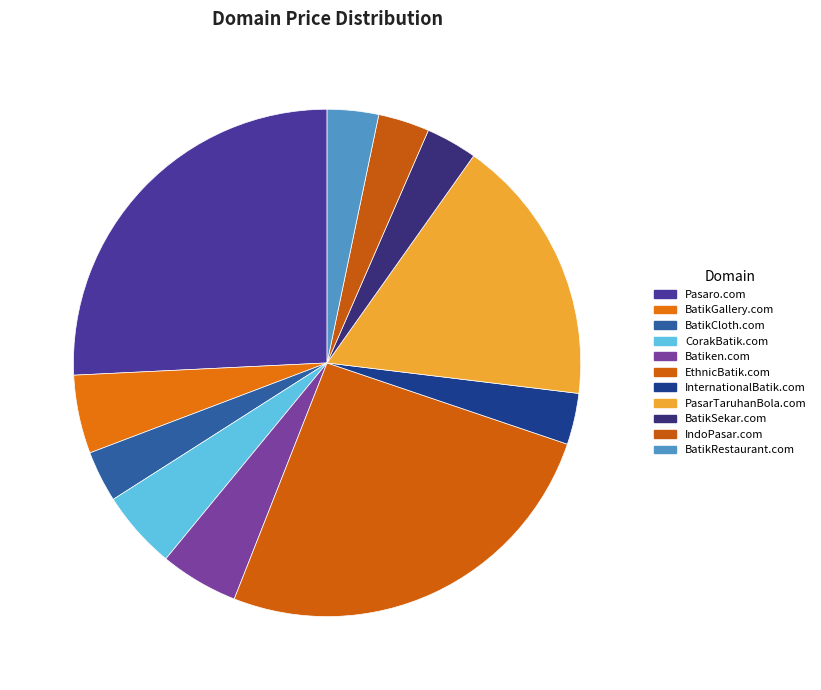

How many slices are in this pie chart?

11